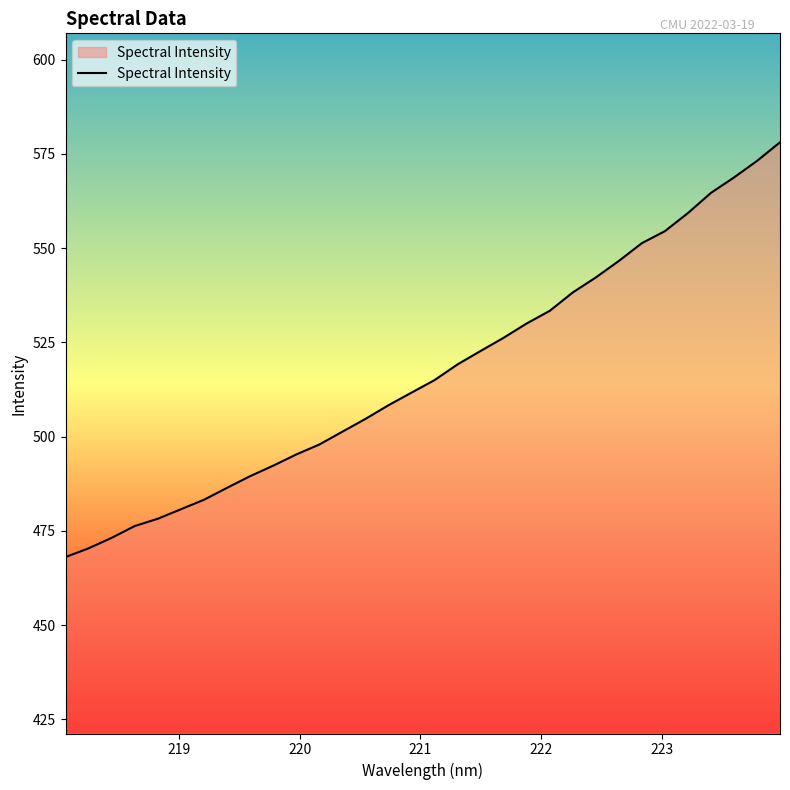

What is the difference between the maximum and minimum values?

110.0